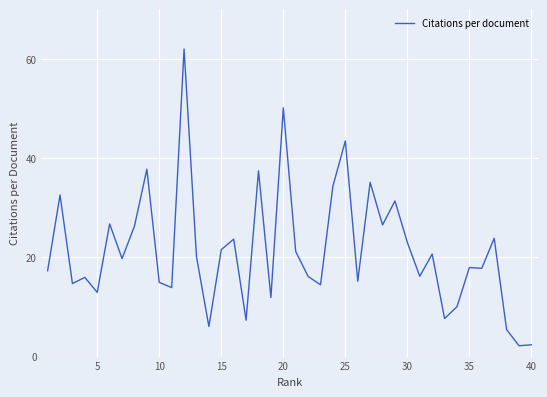

What is the smallest value displayed?

2.2